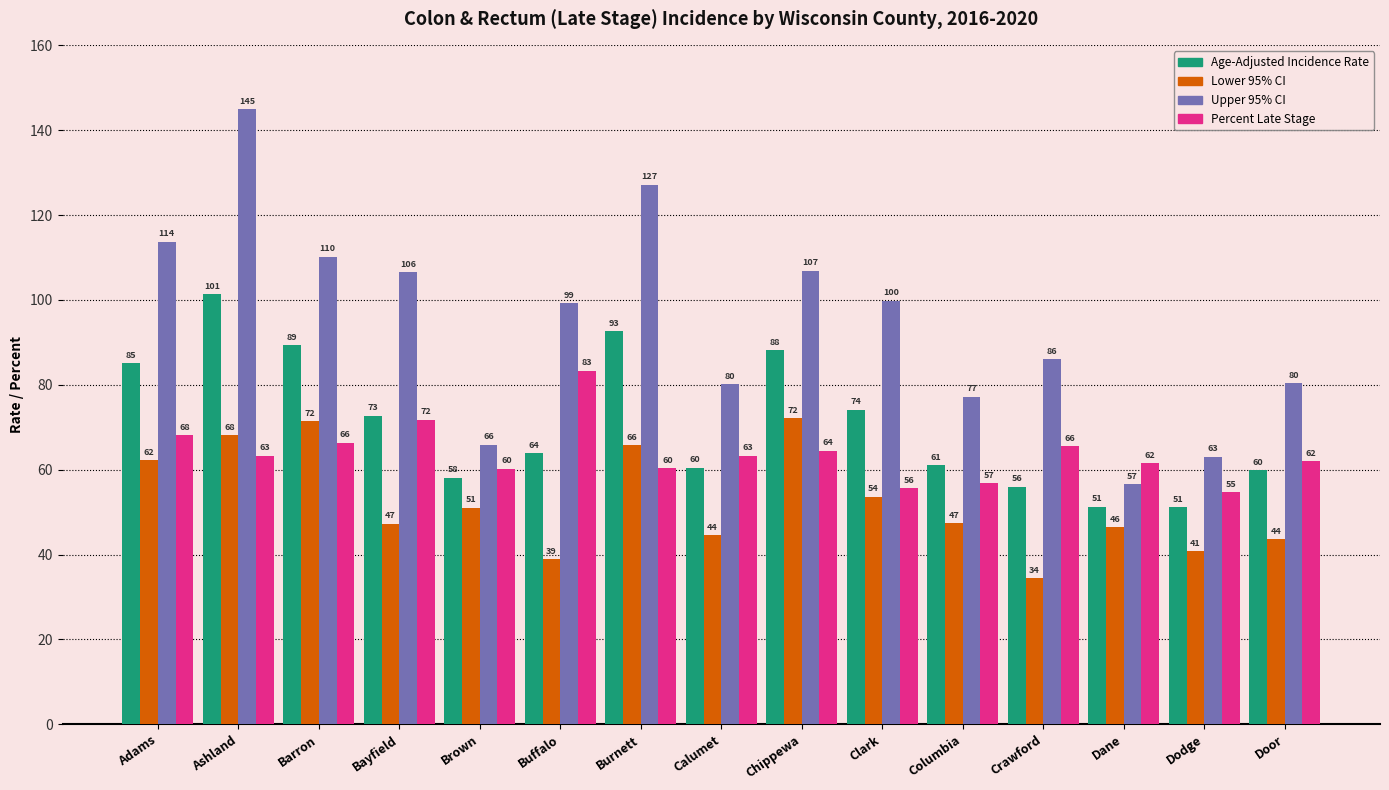

What is the value of the Percent Late Stage bar at the 11th from the left?

56.8